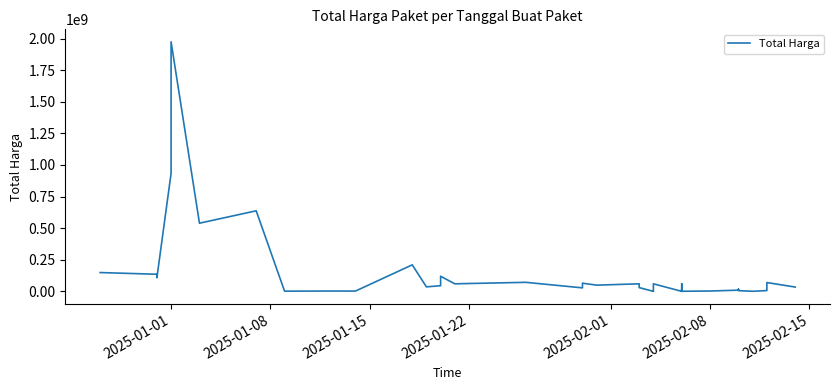

How many points are higher than both their immediate neighbors (excluding endpoints)?

12